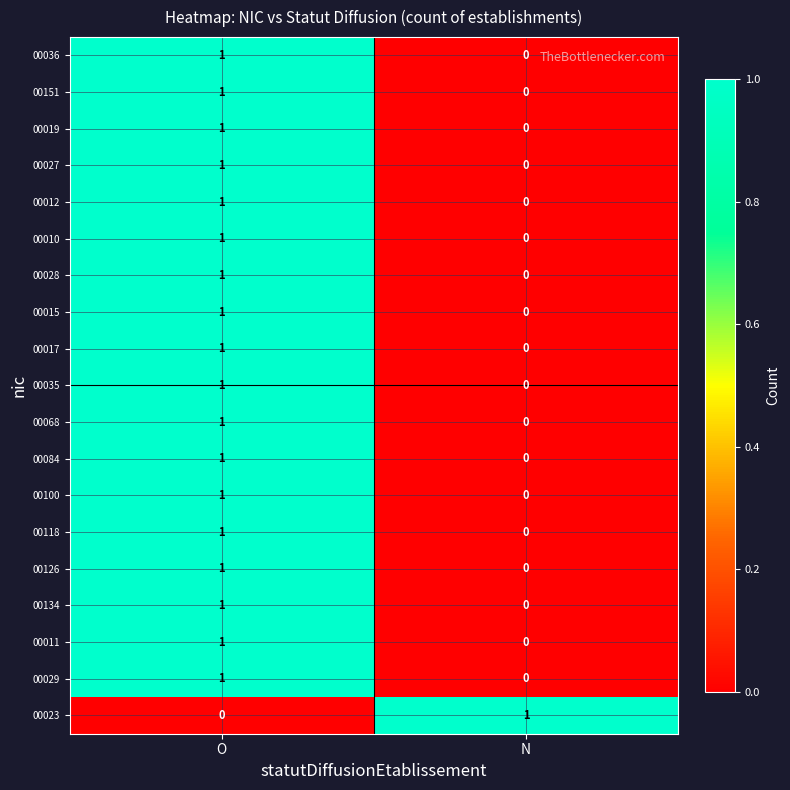

What is the total value across all series at O?

18